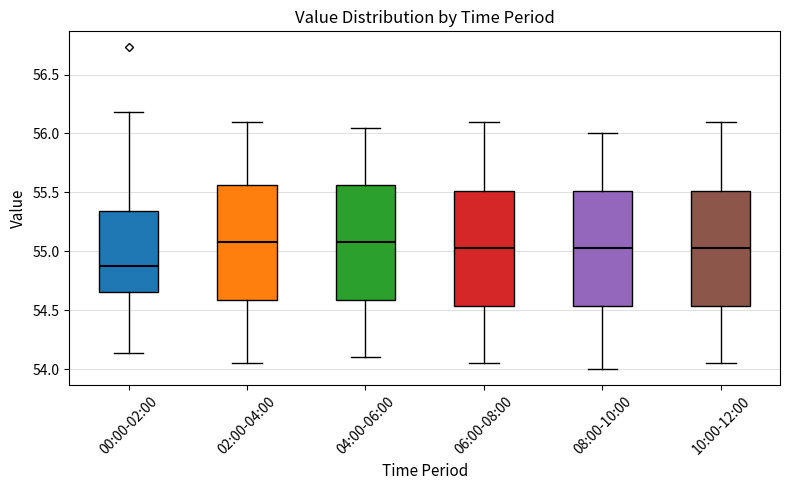

Where is the lower edge of the box for 02:00-04:00 on the y-axis? The values are not printed on the chart, so give them approximately, as read against the axis.

54.60